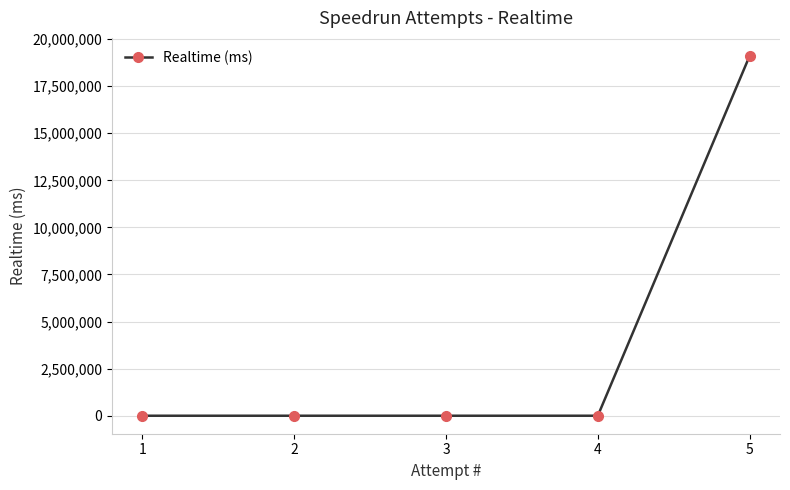

What is the change in value from 3 to 4?

+289